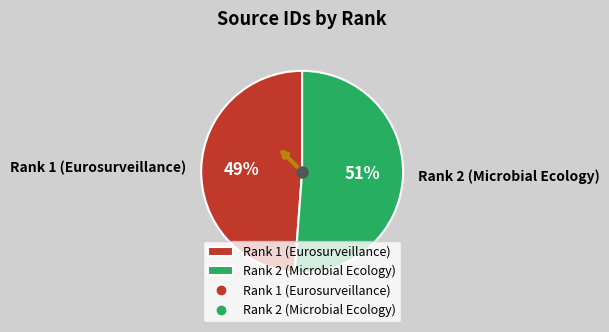

To the nearest percent, what is the average slice percentage?

50%